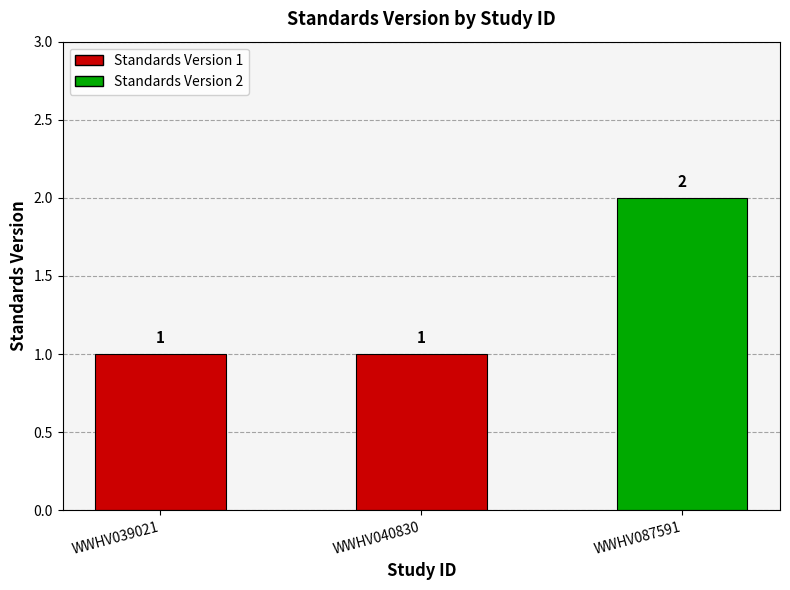

Approximately how many times larger is the value at WWHV039021 compared to WWHV087591?

0.5